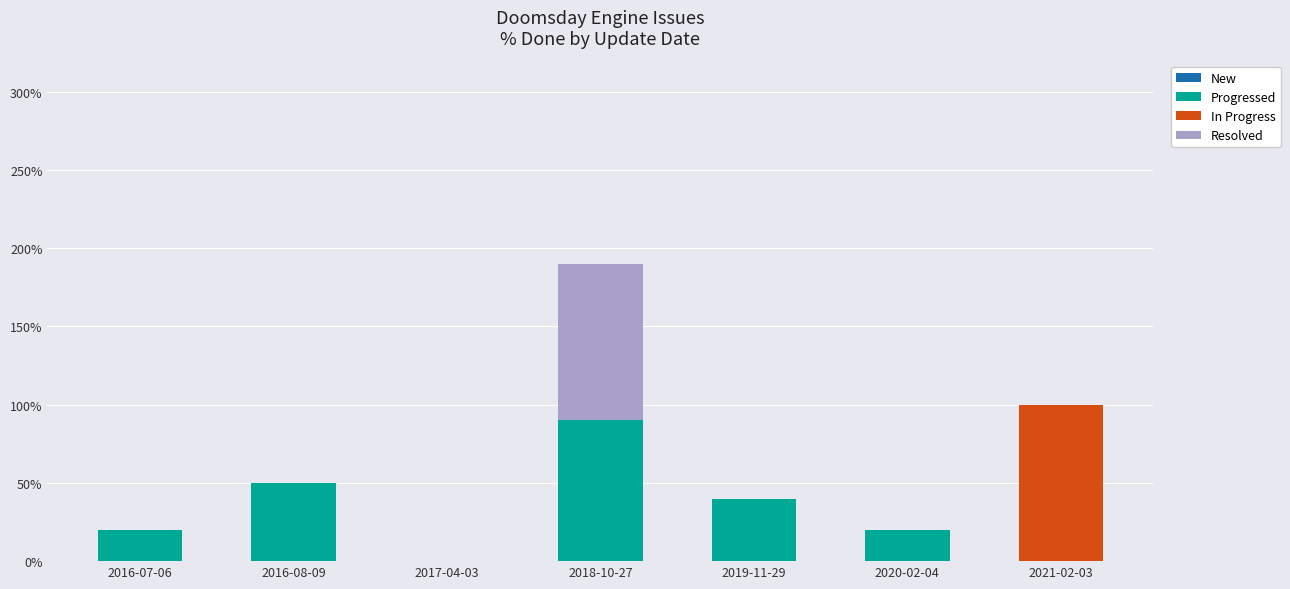

What is the total value across all series at 2019-11-29?

40